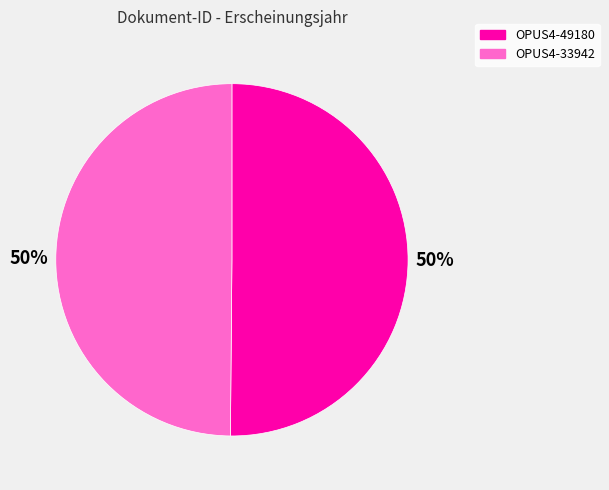

Do OPUS4-49180 and OPUS4-33942 together represent more than half of the pie?

Yes